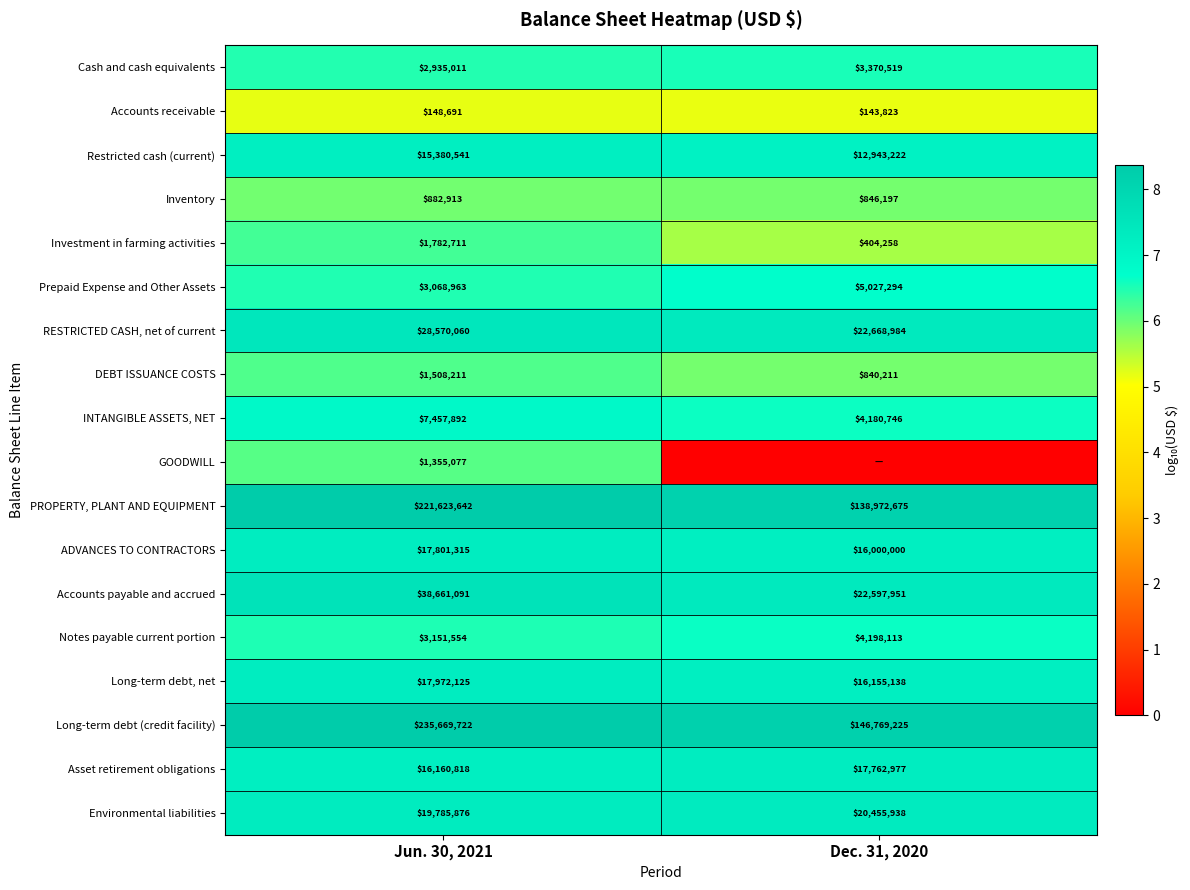

The value of ADVANCES TO CONTRACTORS at Jun. 30, 2021 is 3.1. True or false?

False